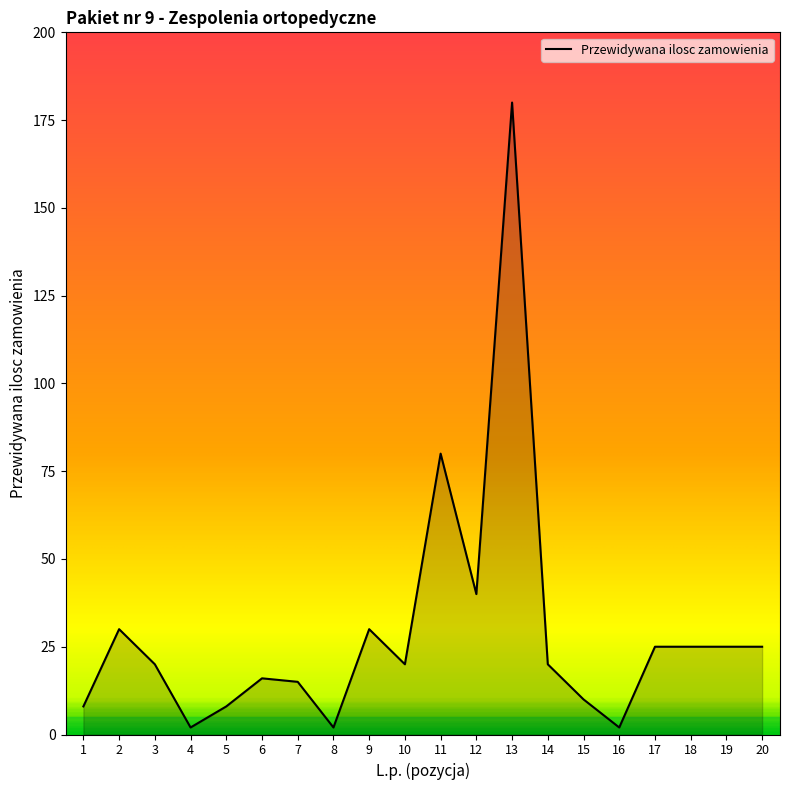

Reading right to left, extract all data points from this chart.

20=25	19=25	18=25	17=25	16=2	15=10	14=20	13=180	12=40	11=80	10=20	9=30	8=2	7=15	6=16	5=8	4=2	3=20	2=30	1=8